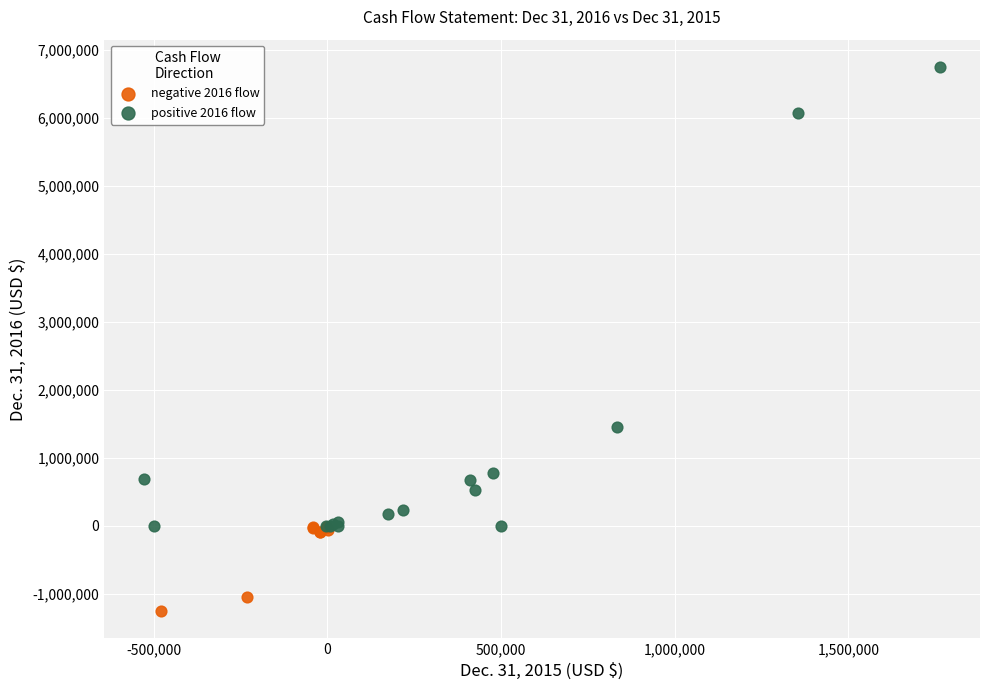

Which series reaches the minimum Y coordinate?

negative 2016 flow